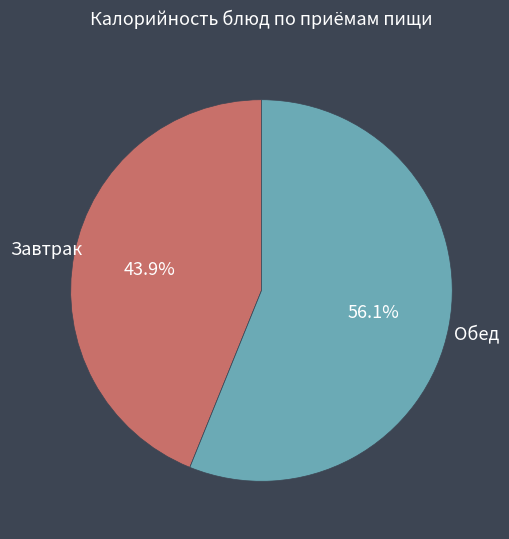

Between Завтрак and Обед, which is larger?

Обед